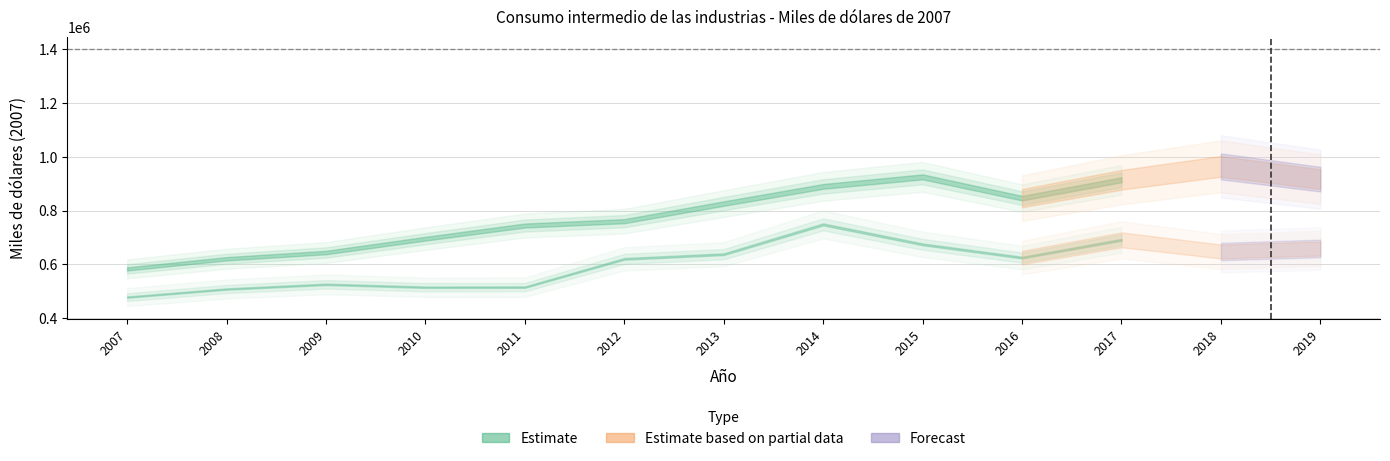

The Industrias características series shows 889963 at 7. True or false?

True